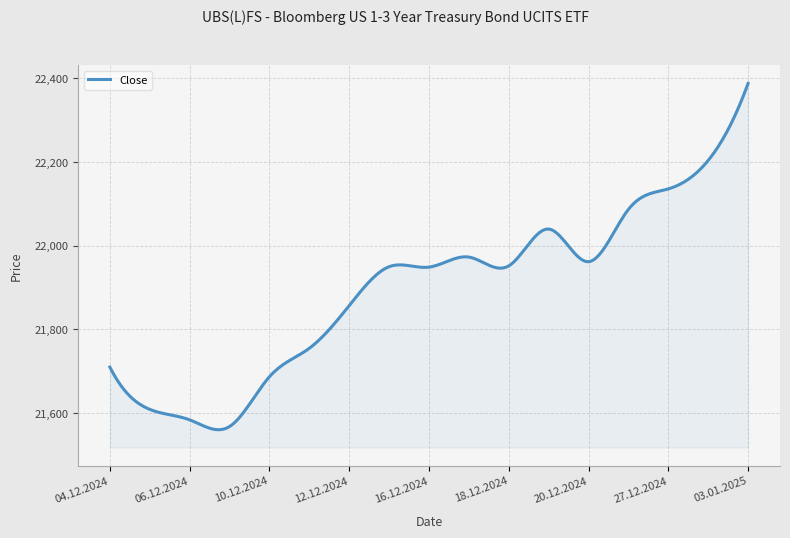

What is the minimum value shown in the chart?

21560.4